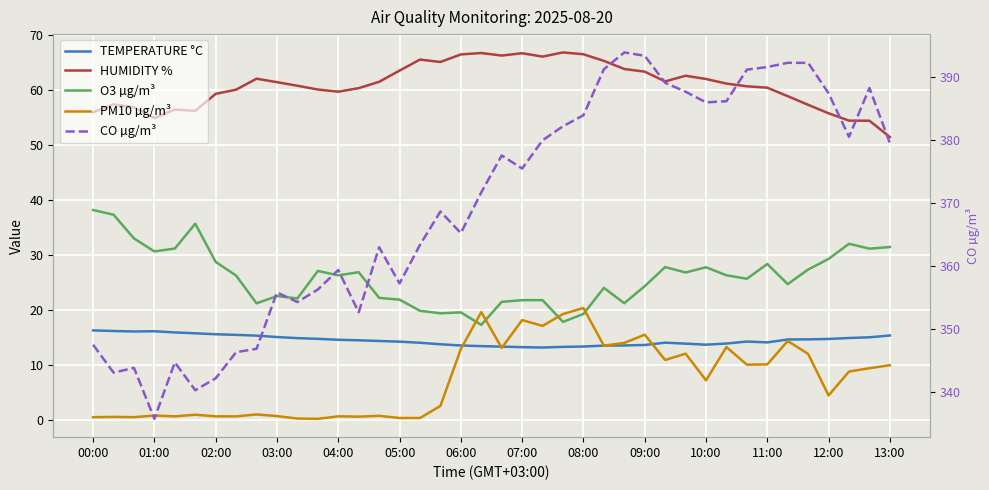

Reading left to right, transcribe all the data shown in this chart.

TEMPERATURE °C: 16.2	16.1	16.0	16.1	15.9	15.7	15.5	15.4	15.3	15.0	14.8	14.7	14.5	14.4	14.3	14.2	14.0	13.7	13.5	13.4	13.3	13.2	13.1	13.2	13.3	13.5	13.5	13.6	14.0	13.8	13.6	13.8	14.2	14.0	14.6	14.6	14.7	14.8	15.0	15.3
HUMIDITY %: 55.9	57.3	56.8	54.8	56.4	56.1	59.2	60.0	62.0	61.3	60.7	60.0	59.6	60.3	61.4	63.5	65.5	65.0	66.4	66.6	66.2	66.6	66.0	66.8	66.4	65.2	63.7	63.3	61.5	62.5	61.9	61.1	60.6	60.3	58.8	57.2	55.7	54.4	54.3	51.4
O3 µg/m³: 38.1	37.3	32.9	30.6	31.1	35.6	28.7	26.2	21.1	22.5	22.0	27.0	26.2	26.8	22.1	21.8	19.8	19.3	19.5	17.2	21.4	21.7	21.7	17.8	19.2	24.0	21.2	24.3	27.7	26.8	27.7	26.2	25.6	28.3	24.6	27.3	29.2	32.0	31.1	31.4
PM10 µg/m³: 0.5	0.5	0.5	0.8	0.6	0.9	0.6	0.6	0.9	0.7	0.2	0.1	0.6	0.6	0.7	0.3	0.3	2.5	12.8	19.6	13.1	18.1	17.1	19.2	20.3	13.4	13.9	15.4	10.8	12.0	7.2	13.2	10.0	10.1	14.3	11.9	4.4	8.8	9.3	9.9
CO µg/m³: 347.5	343.1	343.8	335.7	344.7	340.3	342.2	346.3	346.9	355.8	354.3	356.3	359.3	352.6	362.9	357.2	363.3	368.6	365.2	371.7	377.5	375.4	379.9	382.1	383.9	391.2	393.8	393.3	389.0	387.6	385.9	386.1	391.1	391.5	392.2	392.2	387.4	380.5	388.2	379.5